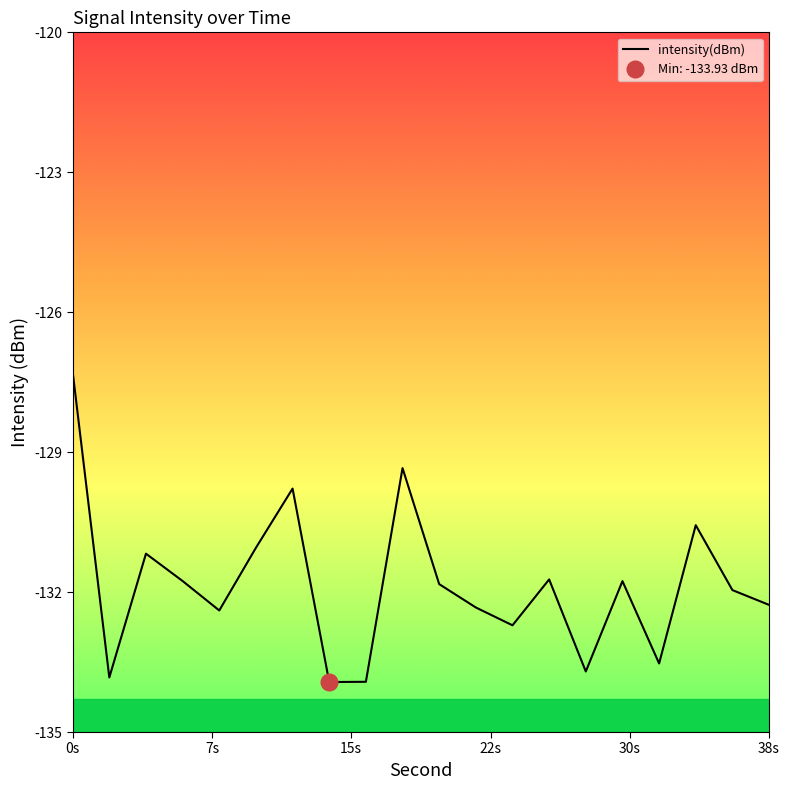

Is it true that the value at 16 is -133.9?

True